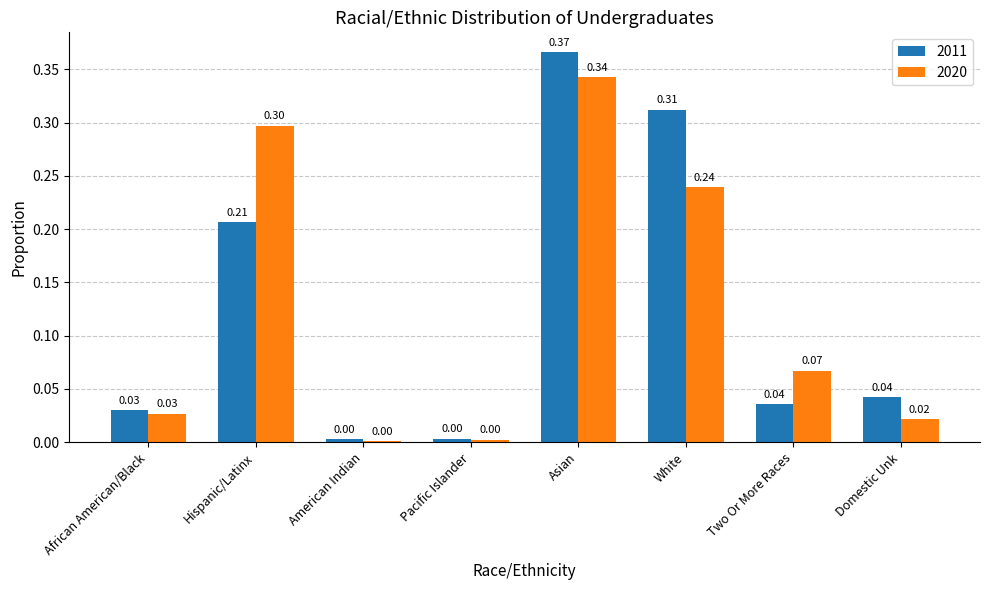

What is the total value across all series at Asian?

0.7